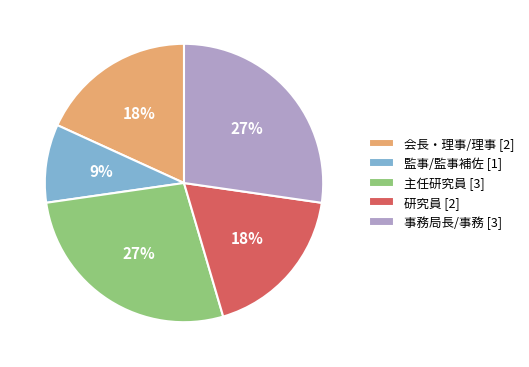

How many segments does this pie chart have?

5